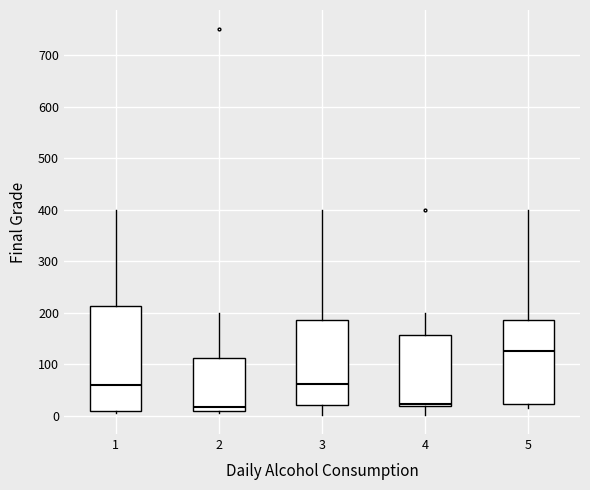

Reading left to right, read every box against the y-axis: the position of its median line, the range the box covers, and the ends of its whiskers. The values are not printed on the chart, so give them approximately, as read against the axis.

1: median 60, box 10 to 210, whiskers 10 (just below the box's lower edge) to 400
2: median 20, box 10 to 110, whiskers 10 (just below the box's lower edge) to 200
3: median 60, box 20 to 190, whiskers 0 to 400
4: median 20 (just above the box's lower edge), box 20 to 160, whiskers 0 to 200
5: median 130, box 20 to 190, whiskers 20 (just below the box's lower edge) to 400